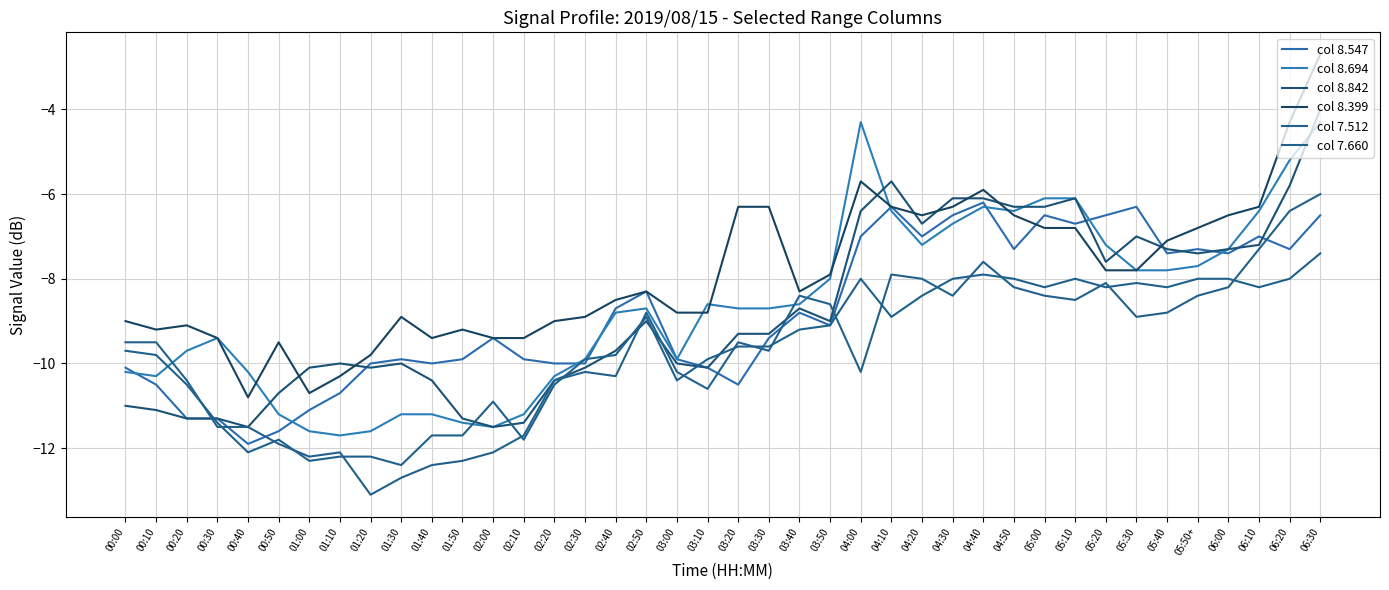

True or false: col 8.399 has more than 1 interior local peaks.

True